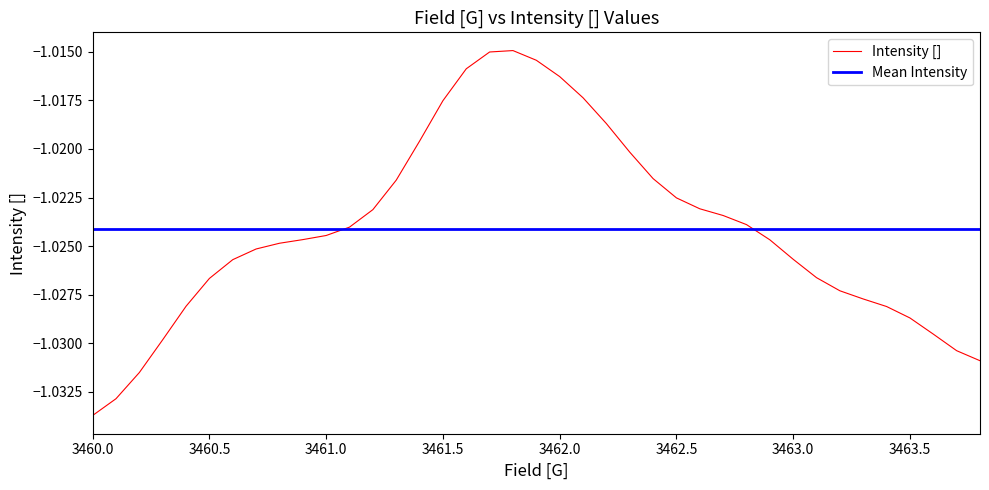

How many interior local peaks does the Intensity [] series have?

1